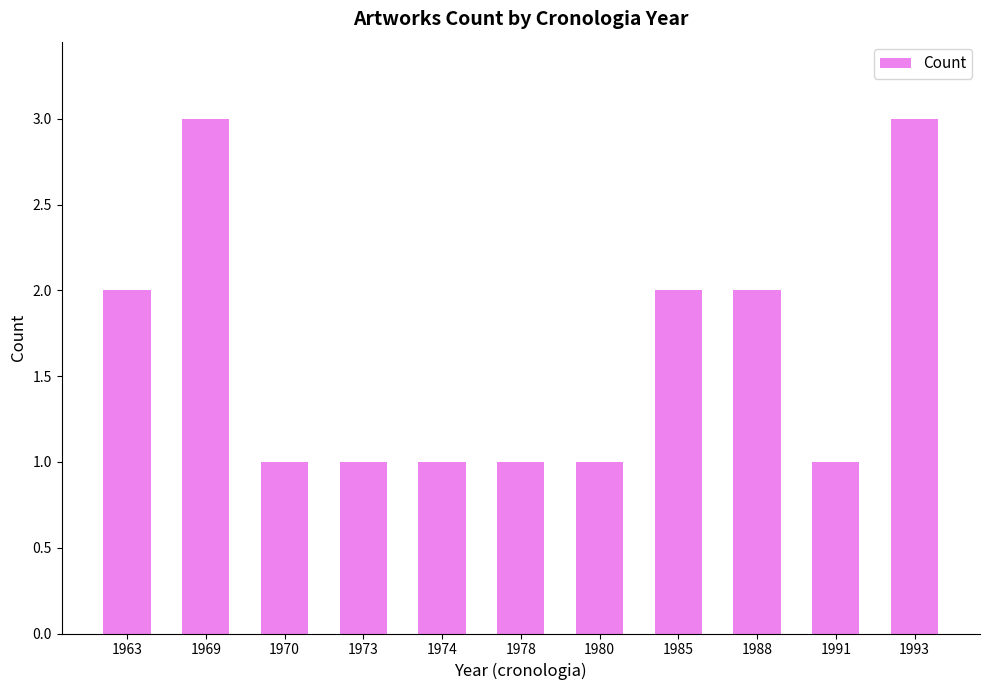

What is the sum of all values?

18